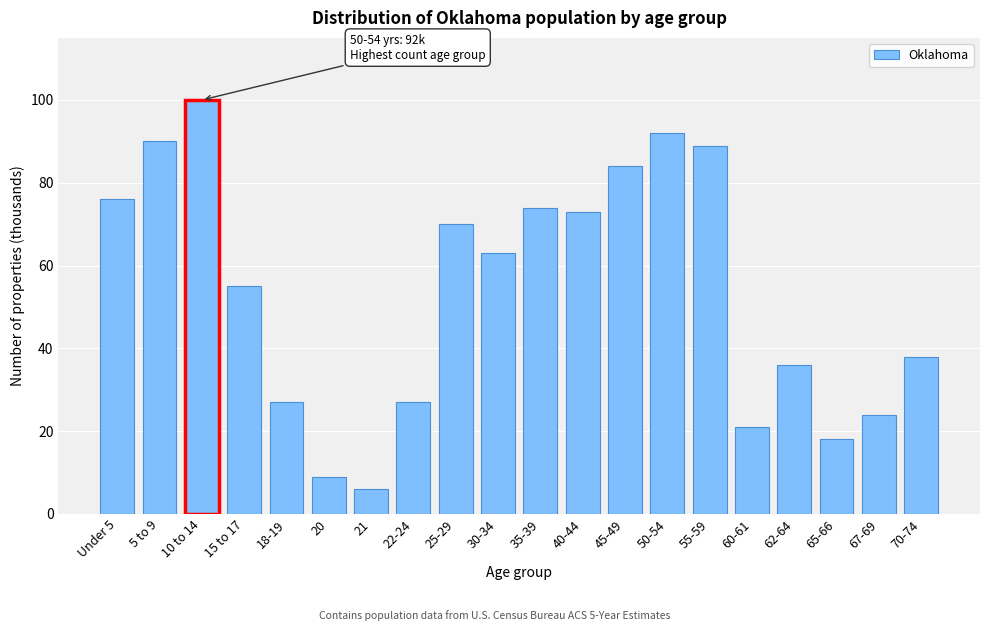

Reading right to left, list all the values displayed in this chart.

70-74=38	67-69=24	65-66=18	62-64=36	60-61=21	55-59=89	50-54=92	45-49=84	40-44=73	35-39=74	30-34=63	25-29=70	22-24=27	21=6	20=9	18-19=27	15 to 17=55	10 to 14=100	5 to 9=90	Under 5=76